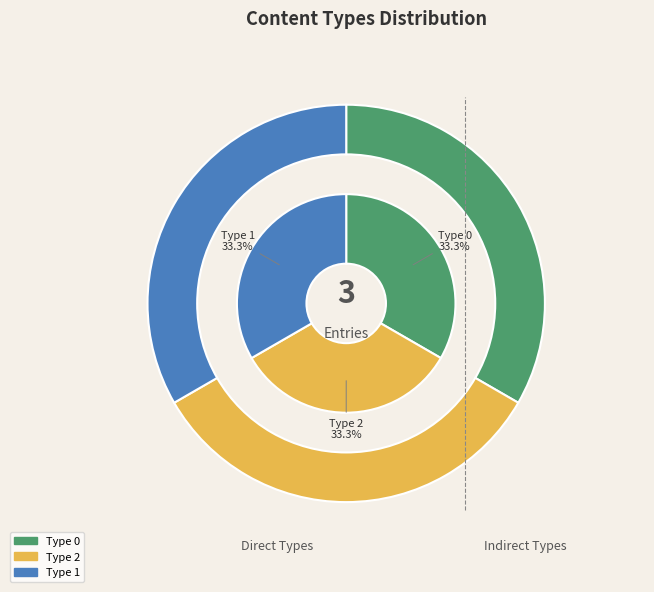

How much of the chart is everything except Type 1?

66.7%